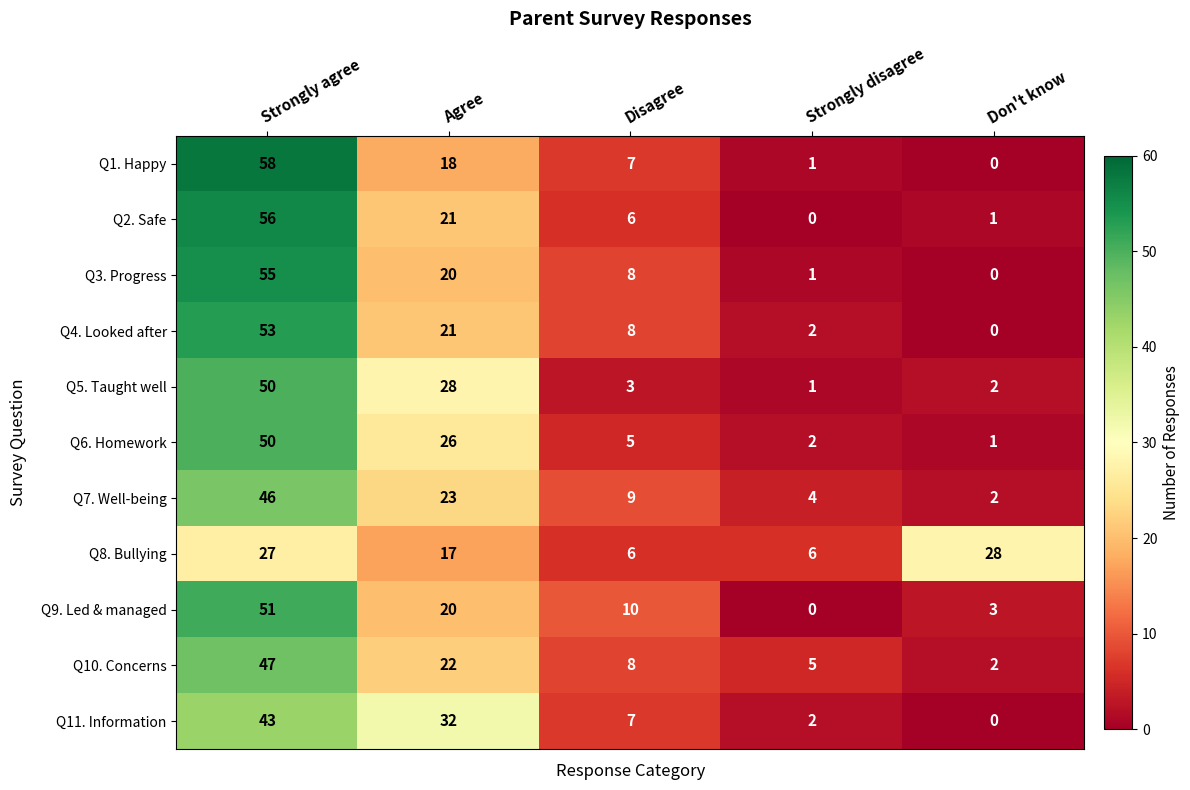

The Q1. Happy series shows 2 at Strongly disagree. True or false?

False